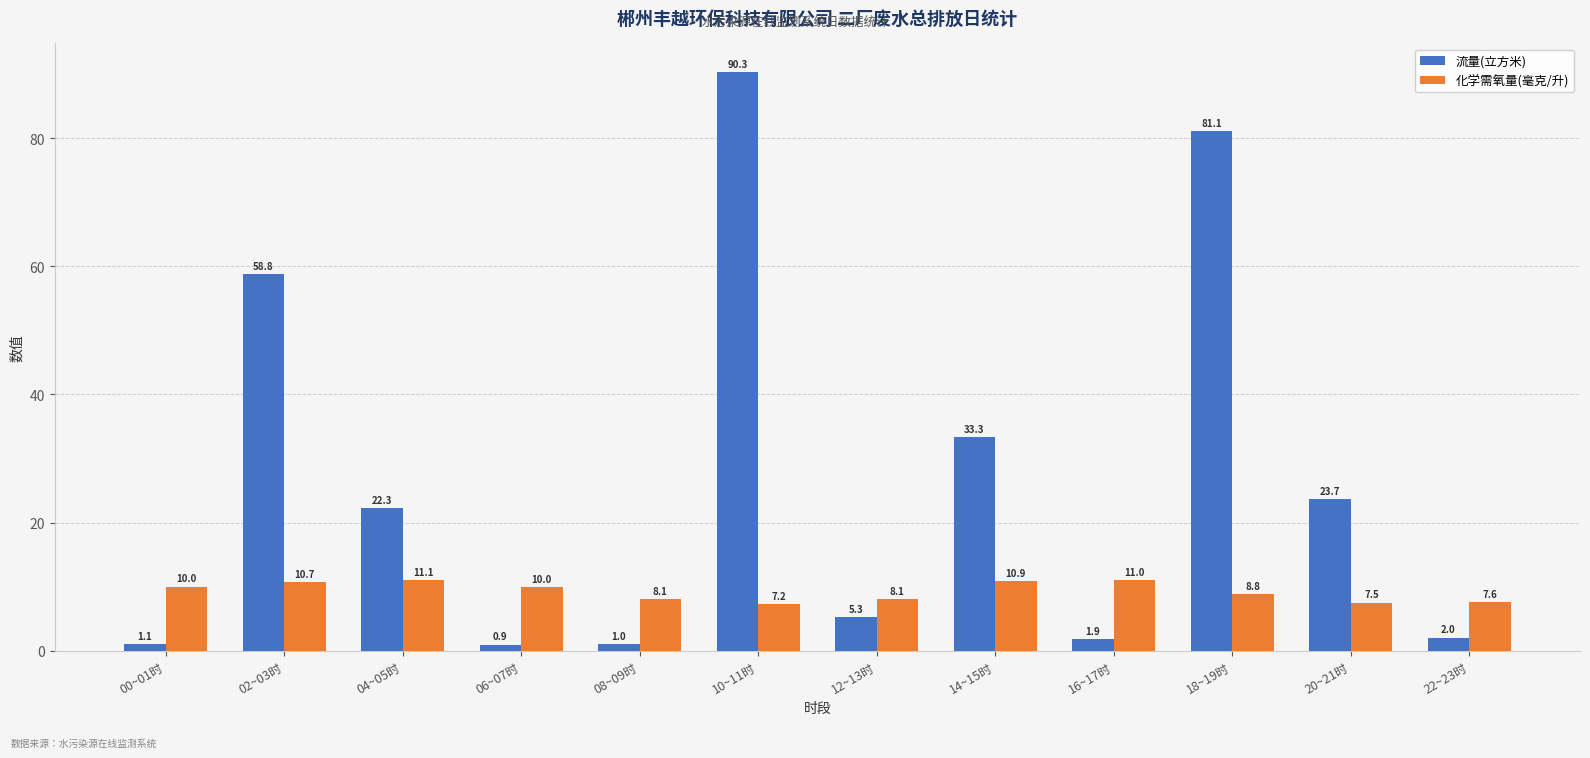

Count the number of categories in the chart.

12